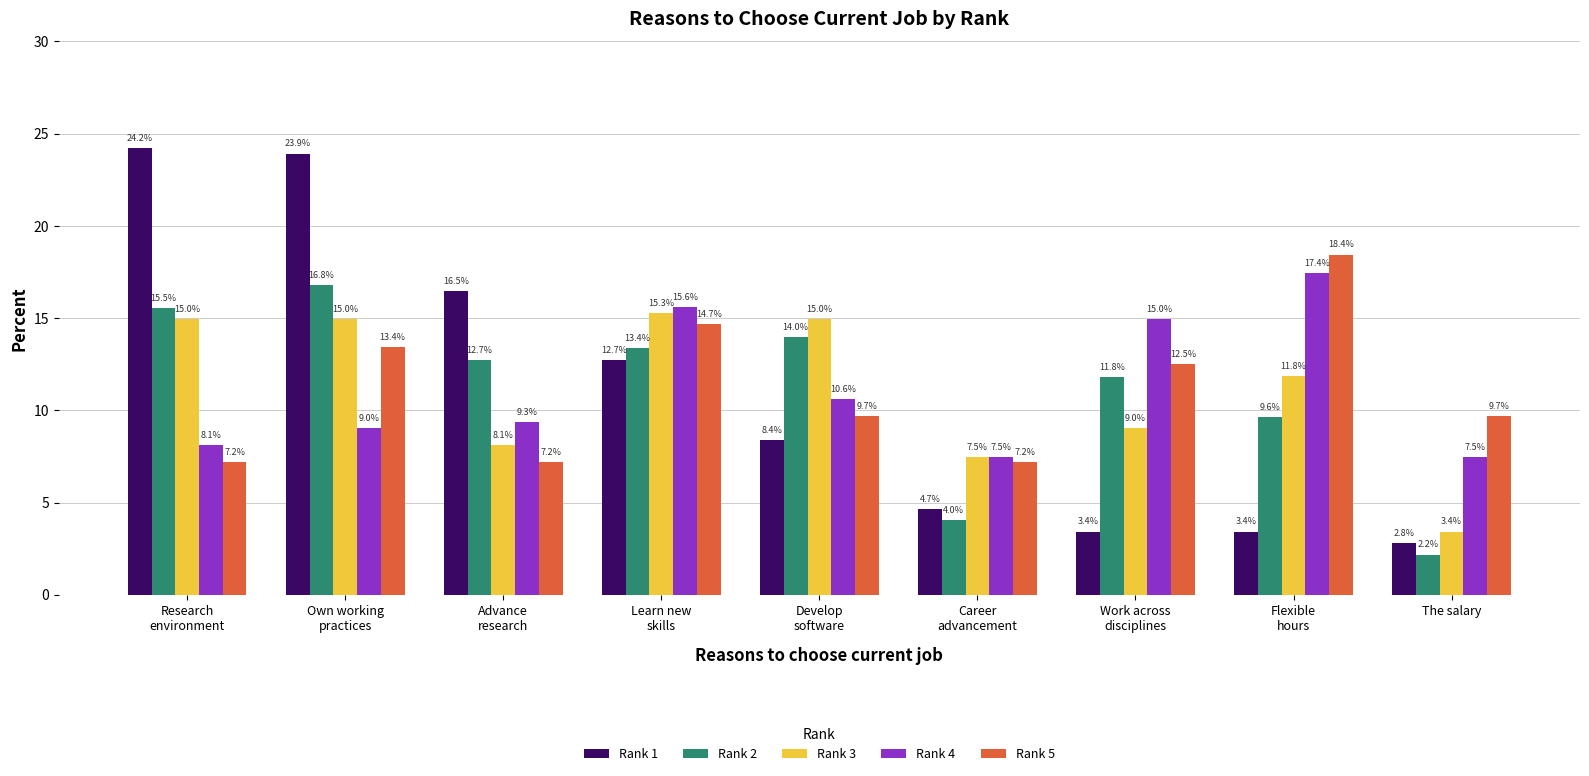

Which series has the largest range (max minus min)?

Rank 1